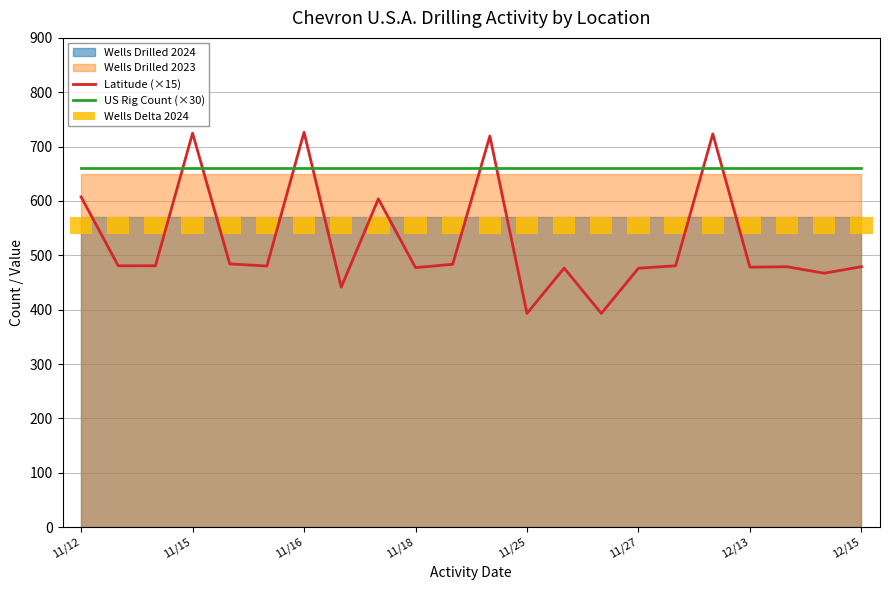

At which label is Latitude (×15) closest to 559?

8